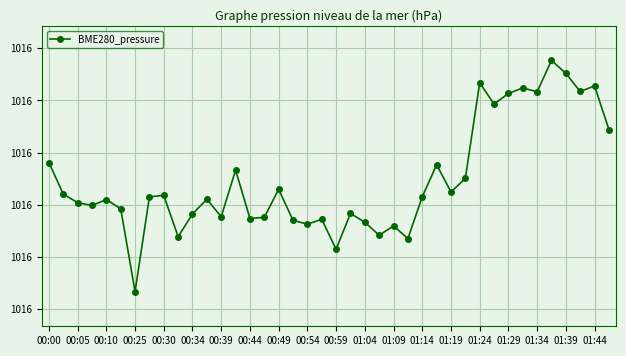

Reading left to right, list all the values displayed in this chart.

1016.3	1016.2	1016.2	1016.2	1016.2	1016.2	1016.0	1016.2	1016.2	1016.1	1016.2	1016.2	1016.2	1016.3	1016.2	1016.2	1016.2	1016.2	1016.2	1016.2	1016.1	1016.2	1016.2	1016.1	1016.2	1016.1	1016.2	1016.3	1016.2	1016.3	1016.4	1016.4	1016.4	1016.4	1016.4	1016.5	1016.5	1016.4	1016.4	1016.3